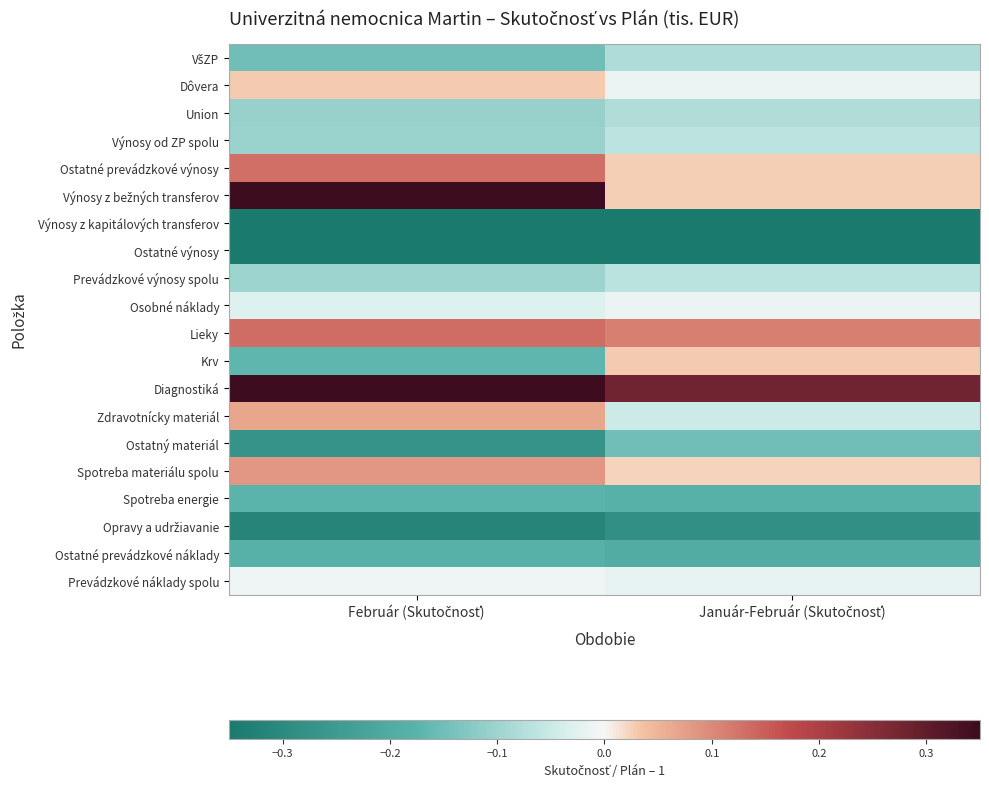

At which category is the sum across all series the highest?

Február (Skutočnosť)